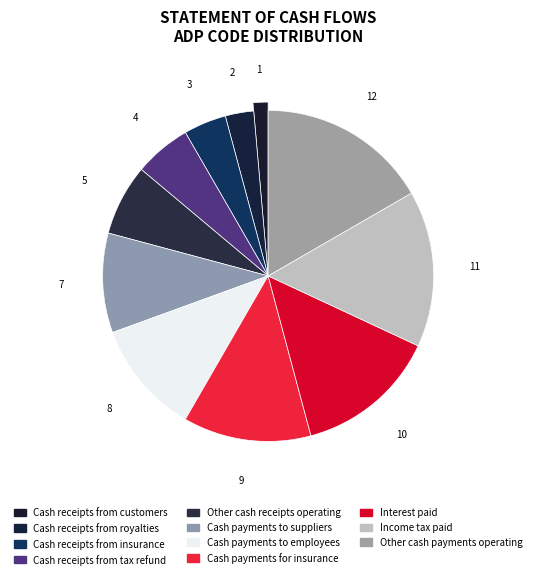

What is the ratio of the value at Cash payments to employees to the value at Income tax paid?

0.7